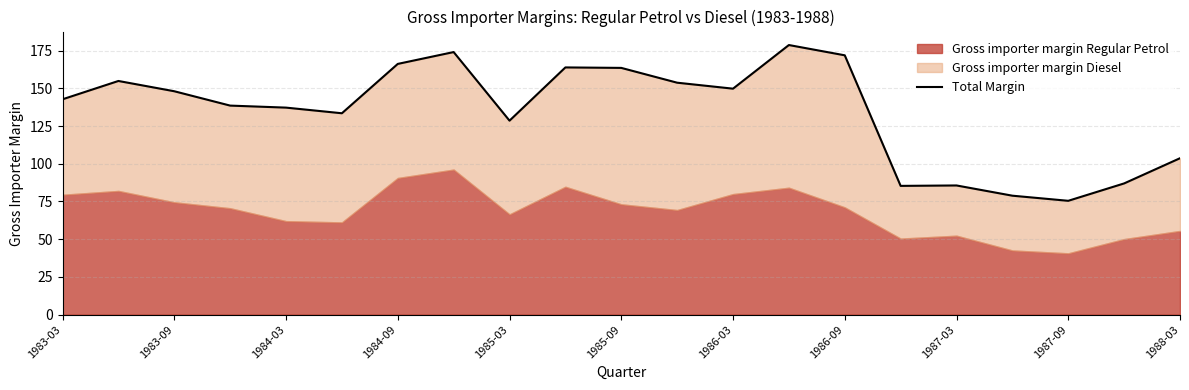

How many points are higher than both their immediate neighbors (excluding endpoints)?

5